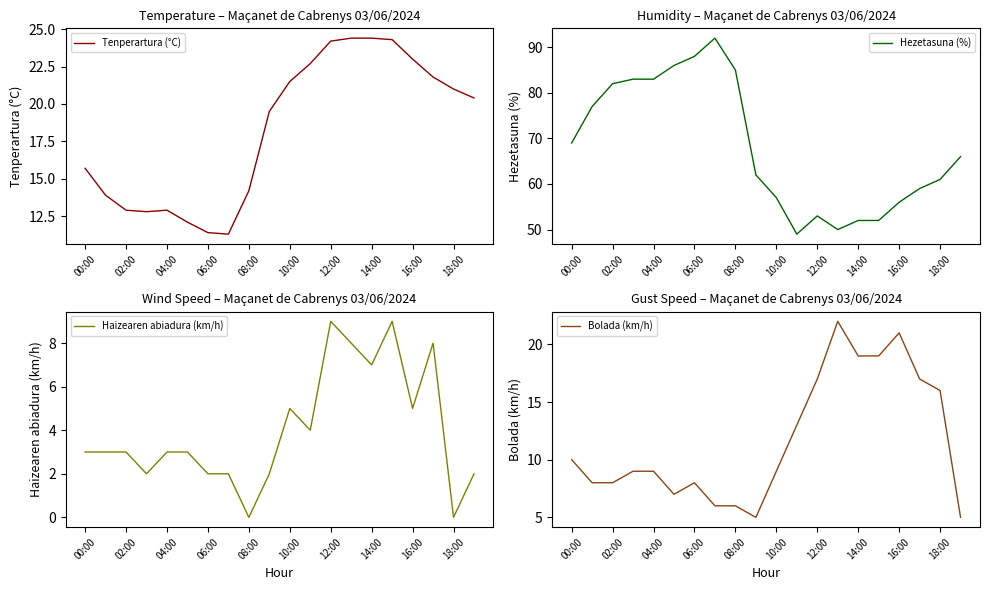

Which series has the largest total across all categories?

Hezetasuna (%)